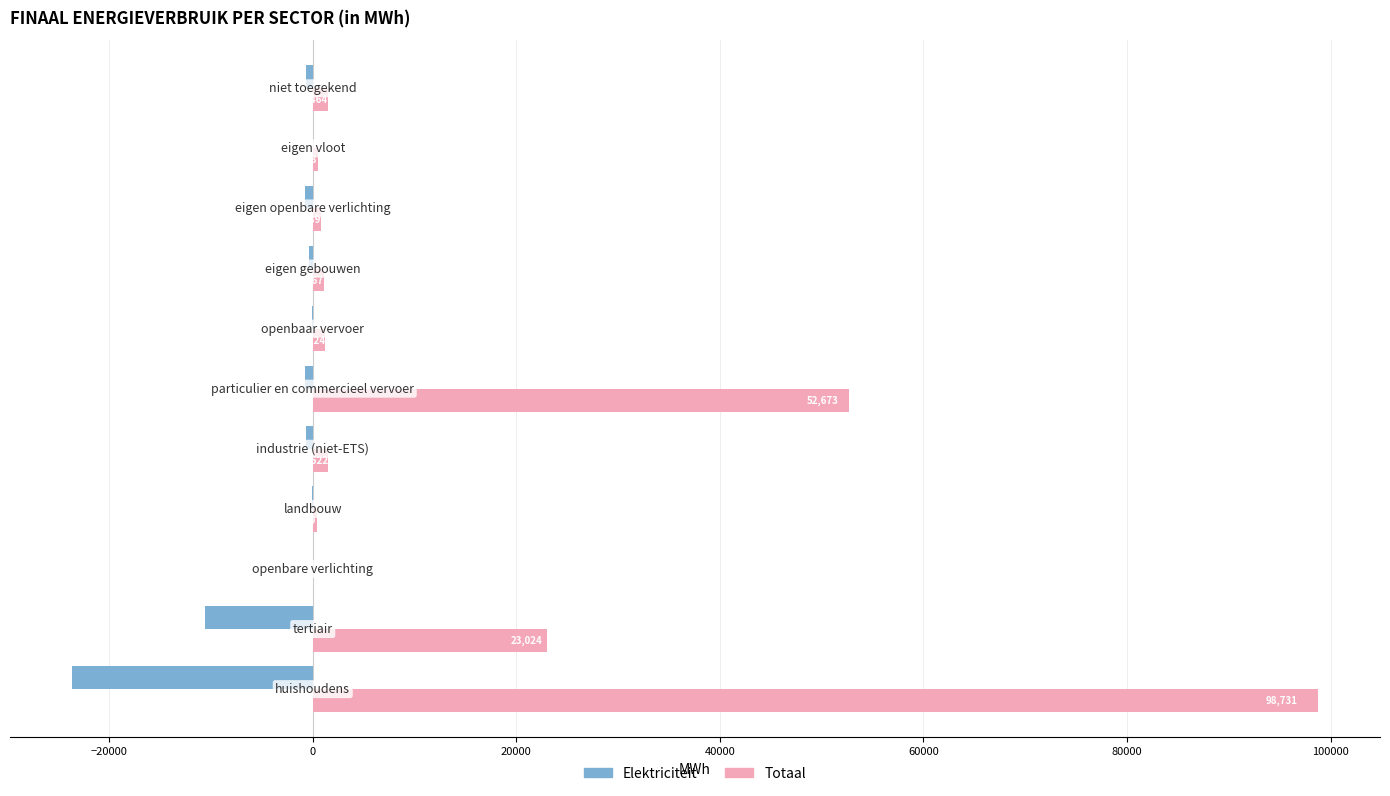

Which series has the largest total across all categories?

Totaal